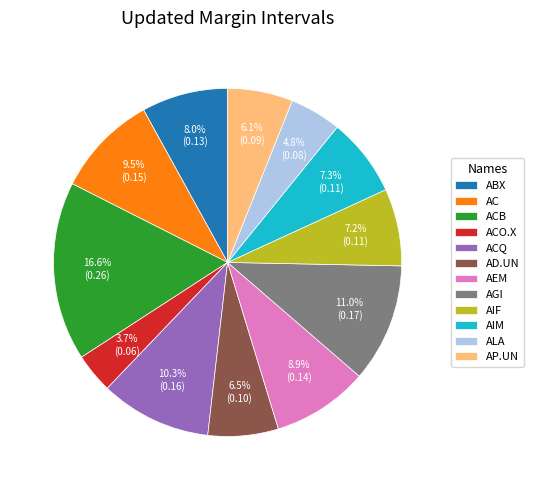

Which category has the smallest portion of the pie?

ACO.X